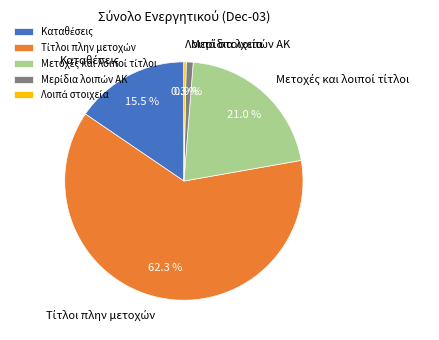

What is the smallest slice in the pie chart?

Λοιπά